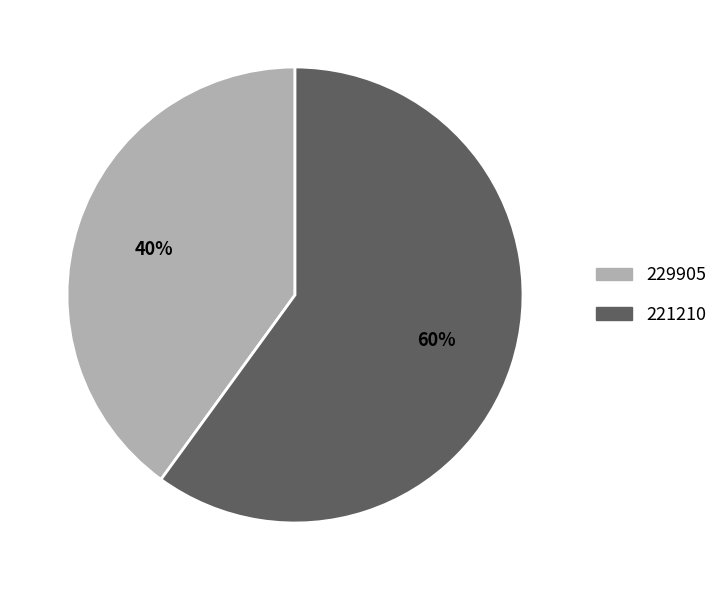

Which category has the biggest portion of the pie?

221210